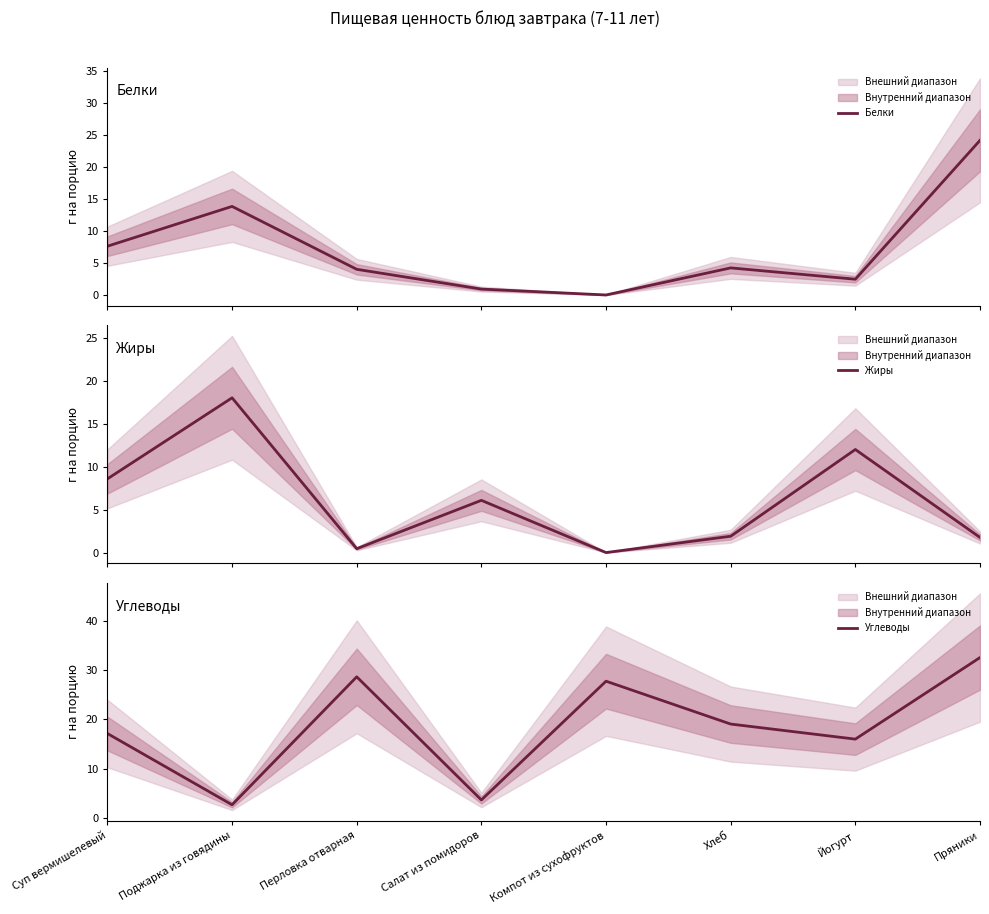

At which label does Белки first exceed 4?

Суп вермишелевый